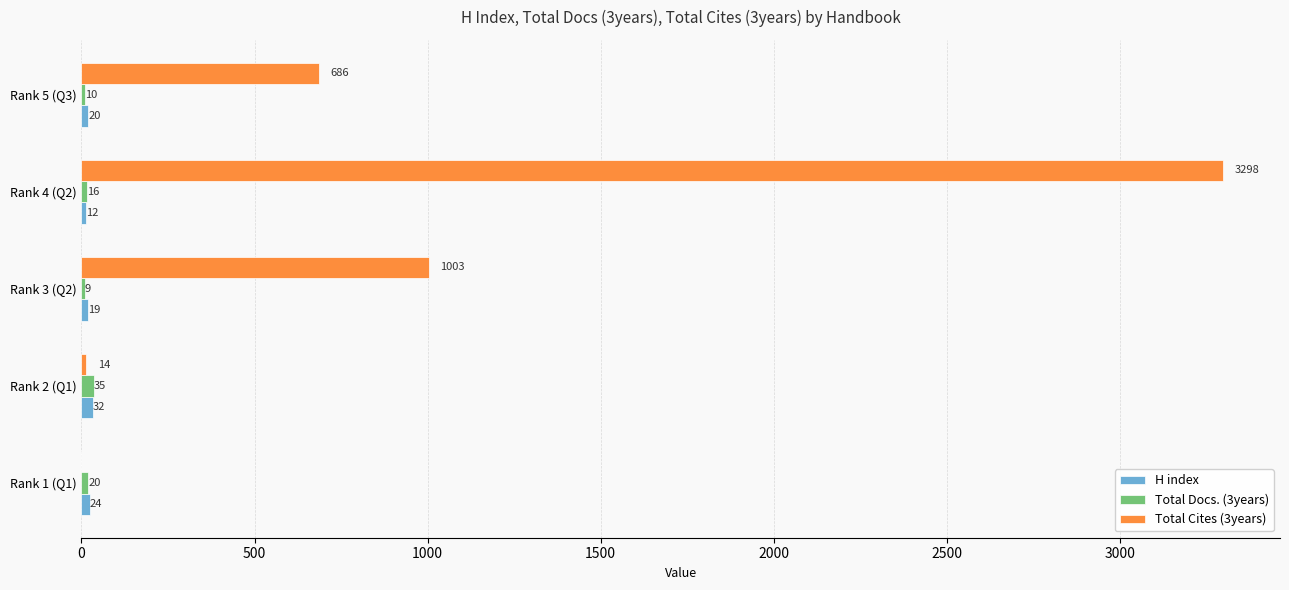

Is the value of Total Cites (3years) at Rank 5 (Q3) greater than the value of Total Docs. (3years) at Rank 5 (Q3)?

Yes